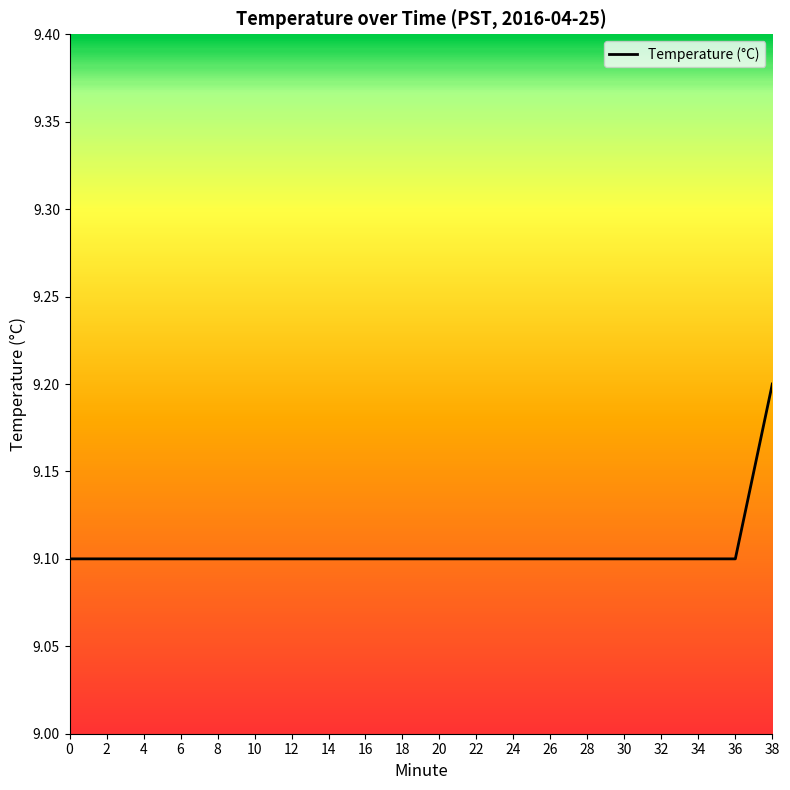

Approximately how many times larger is the value at 10 compared to 16?

1.0